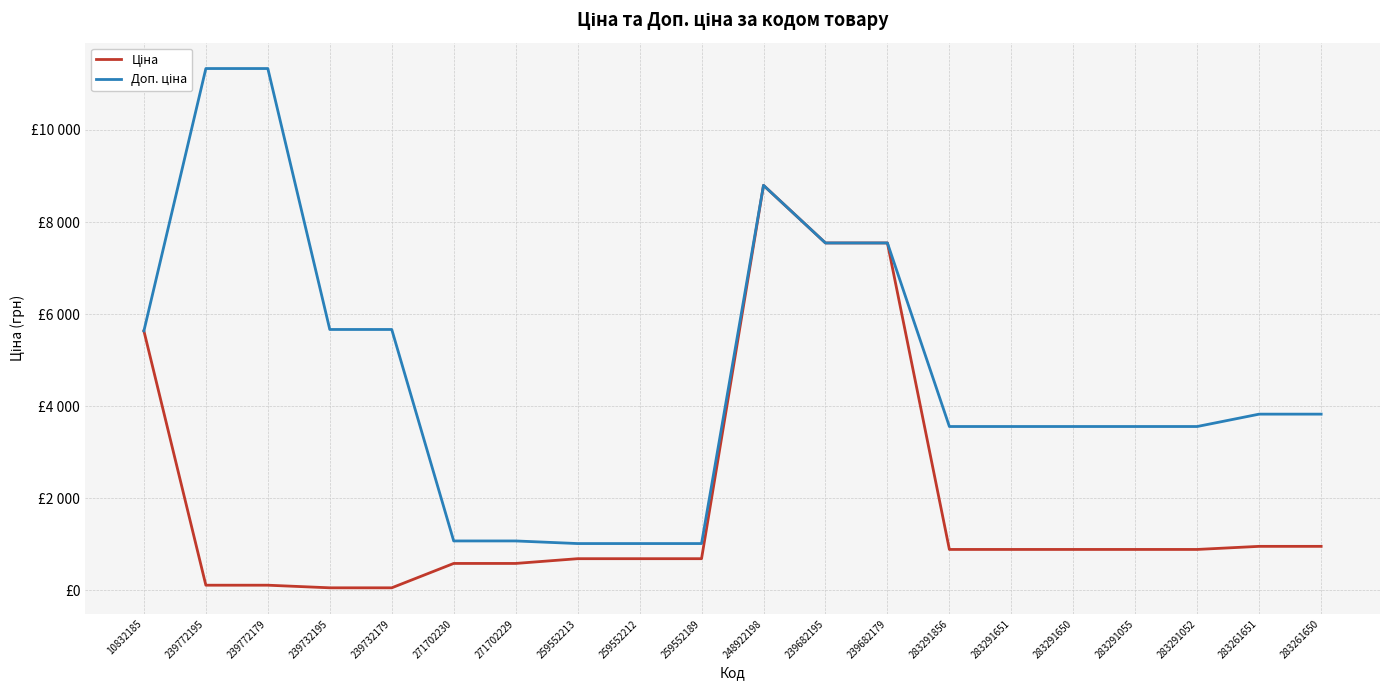

Does the chart have visible grid lines?

Yes